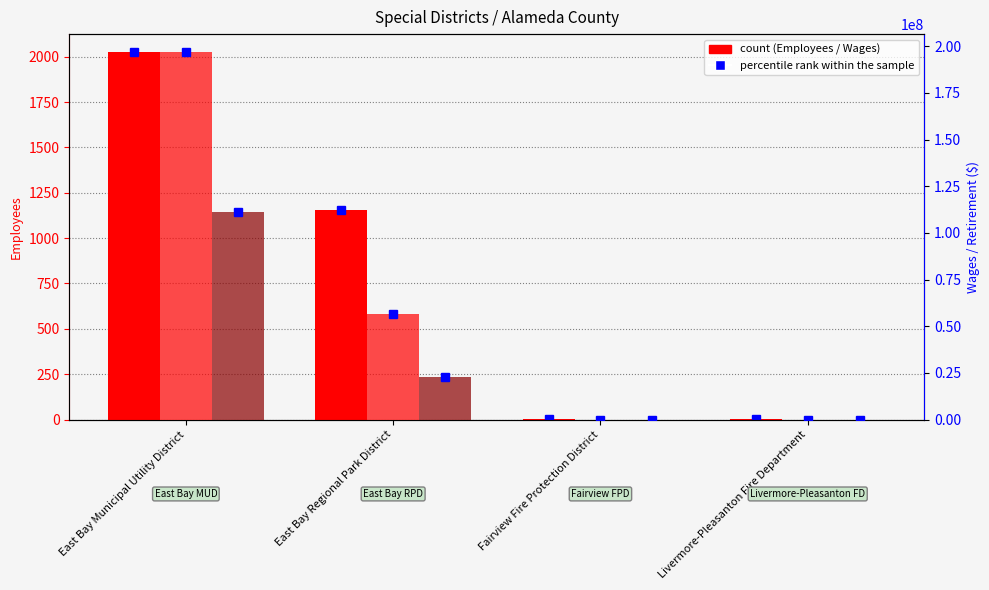

How many bars are there in each group?

3